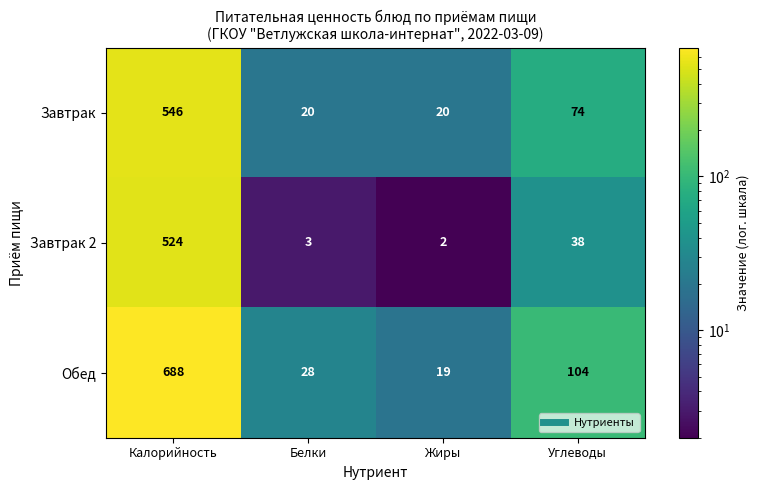

What is the total value across all series at Углеводы?

216